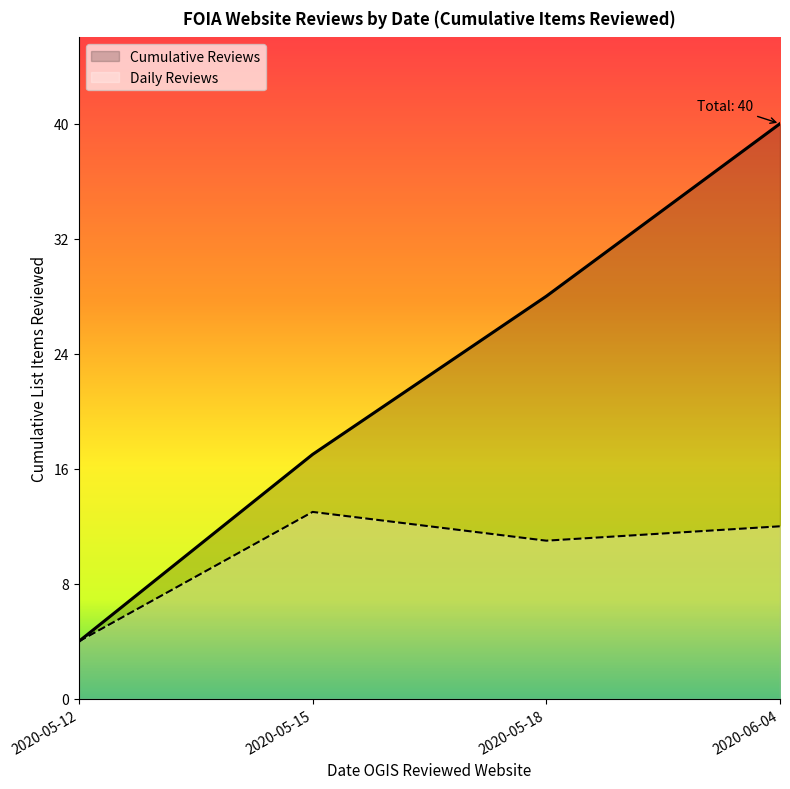

What position from the right is 2020-05-12?

4